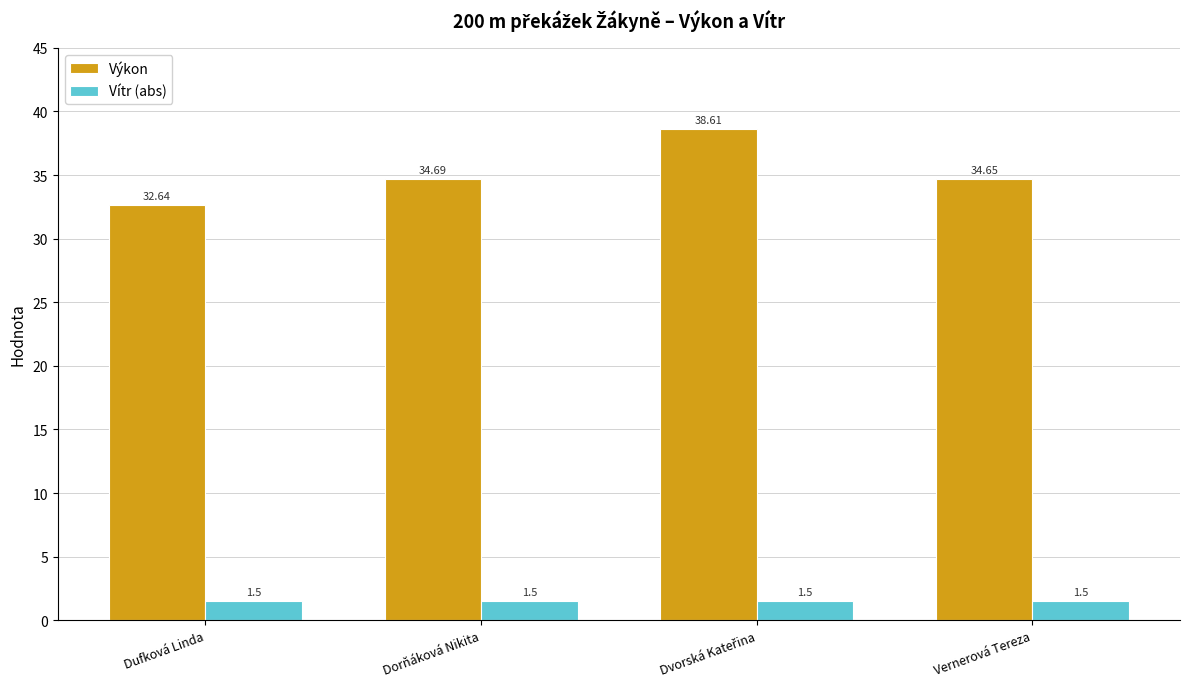

Are the bars horizontal?

No